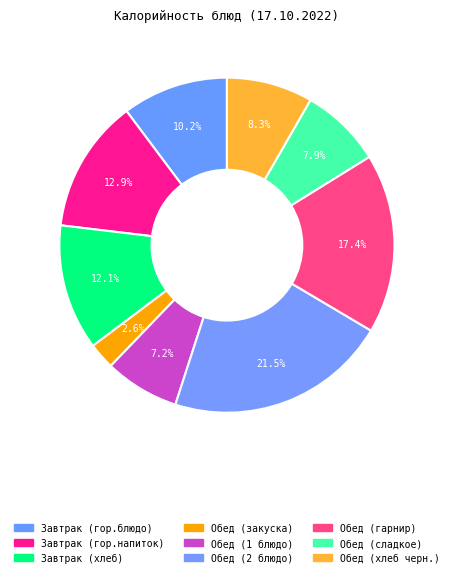

How many slices are in this pie chart?

9